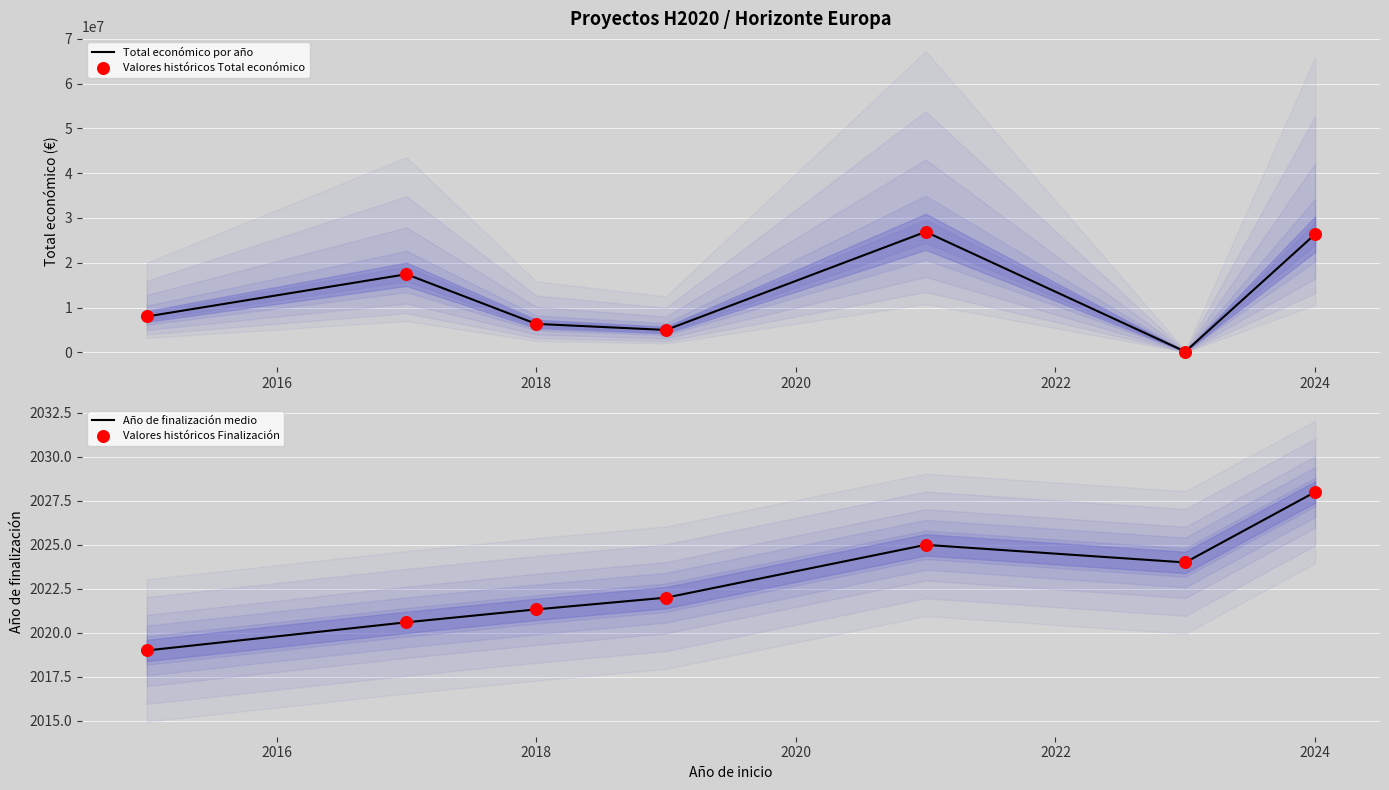

Which series contains the highest Y value?

Total económico por año